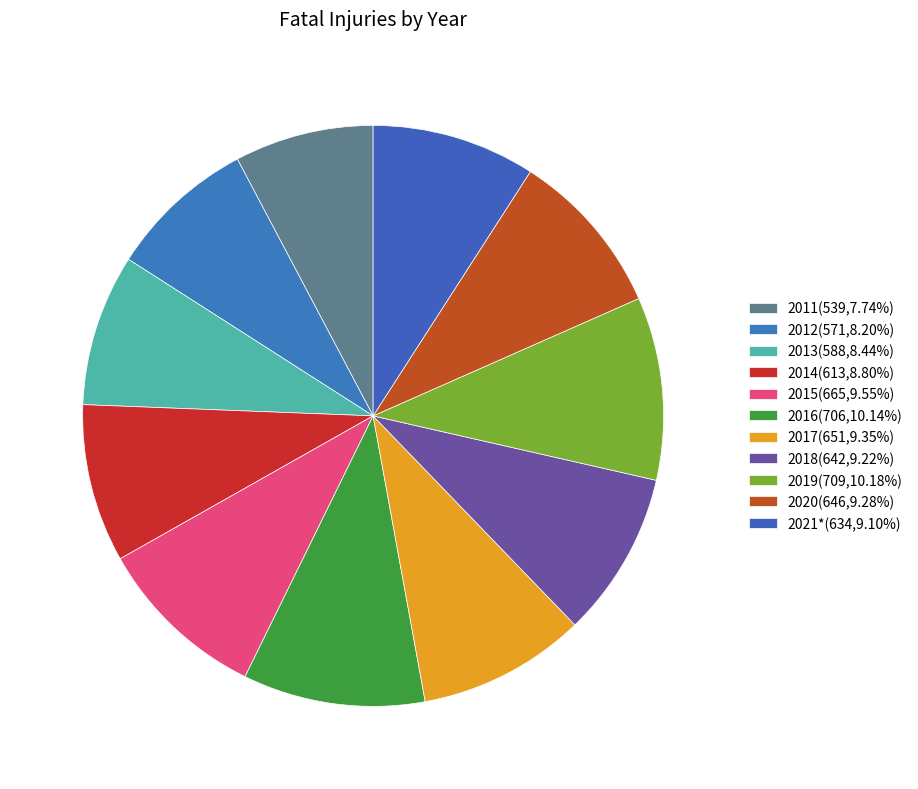

True or false: 2017 accounts for 9% of the total.

True